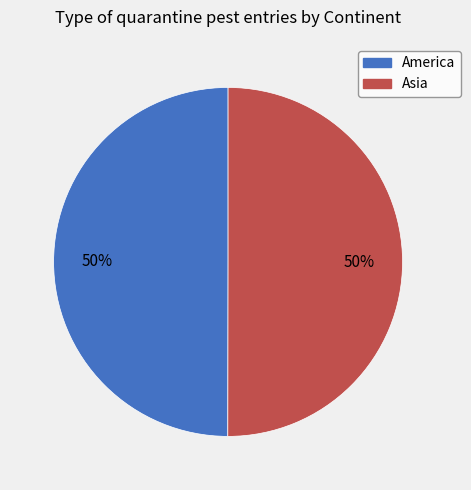

How many slices are in this pie chart?

2